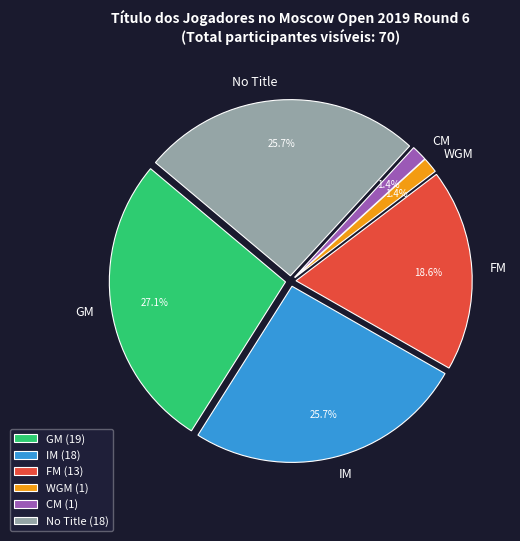

What is the ratio of the value at WGM to the value at CM?

1.0